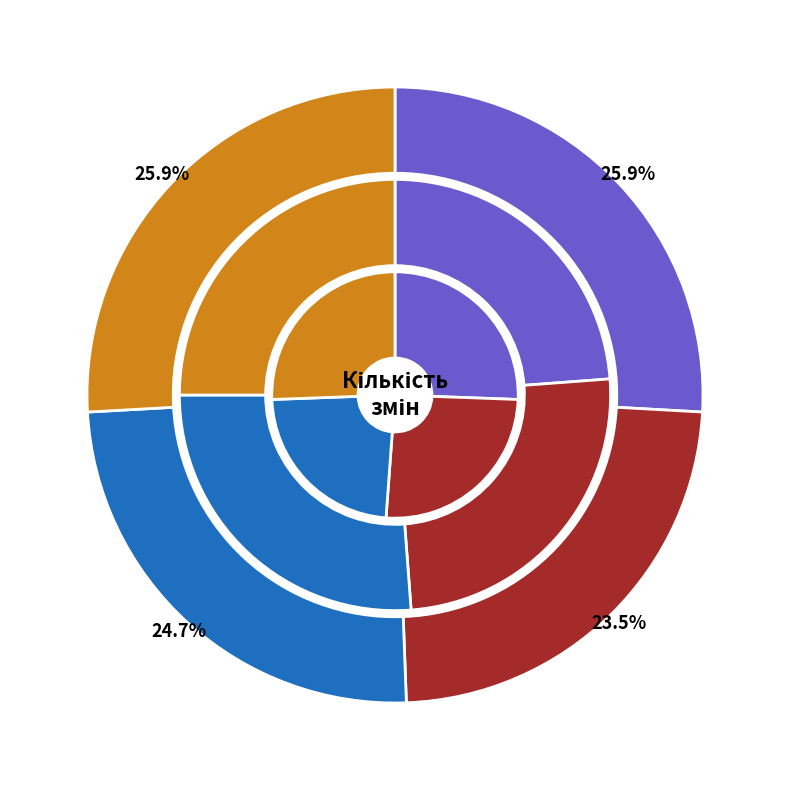

Is Квітень the majority of the pie?

No